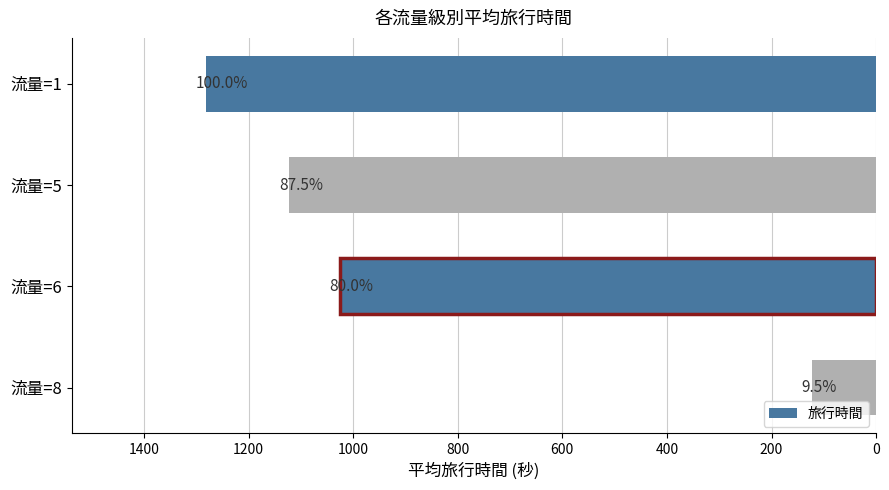

How many bars are there in total?

4